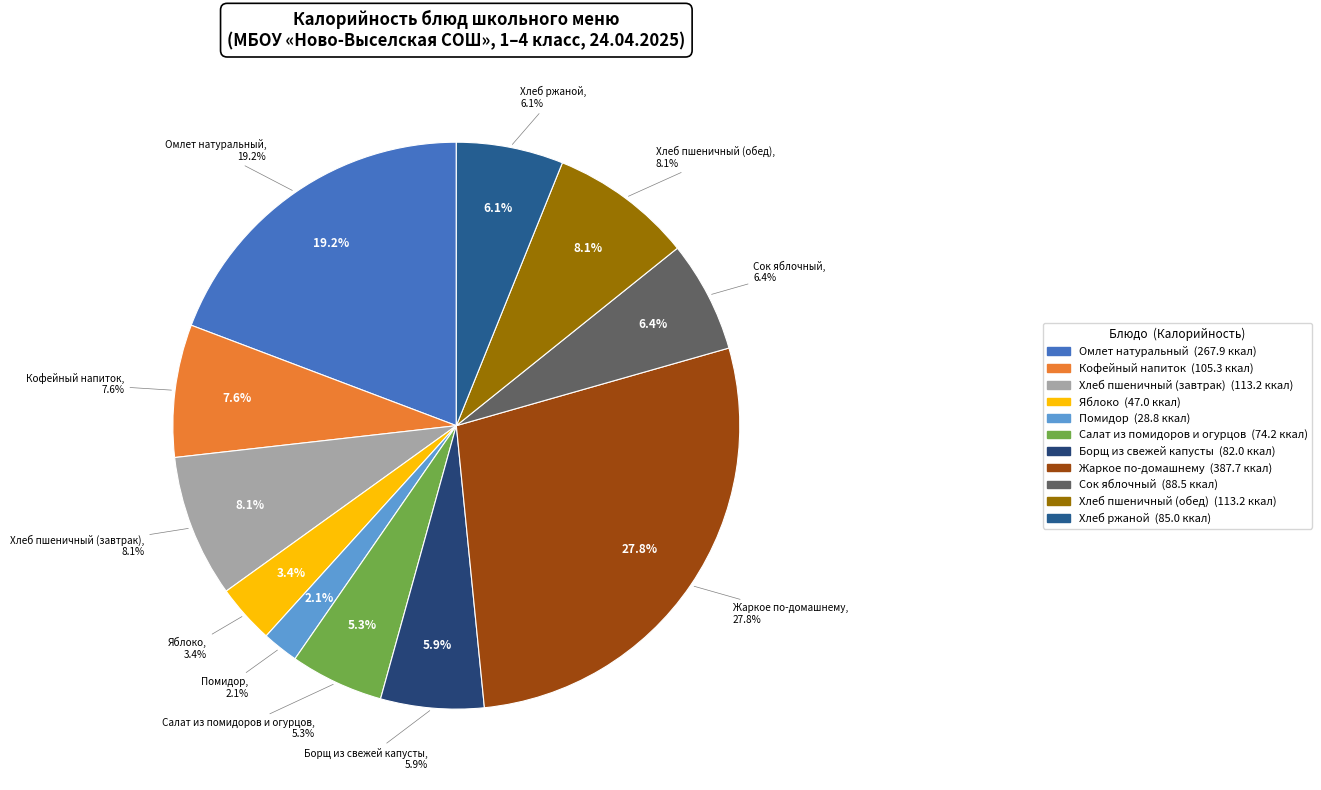

Does Кофейный напиток represent more than half of the total?

No